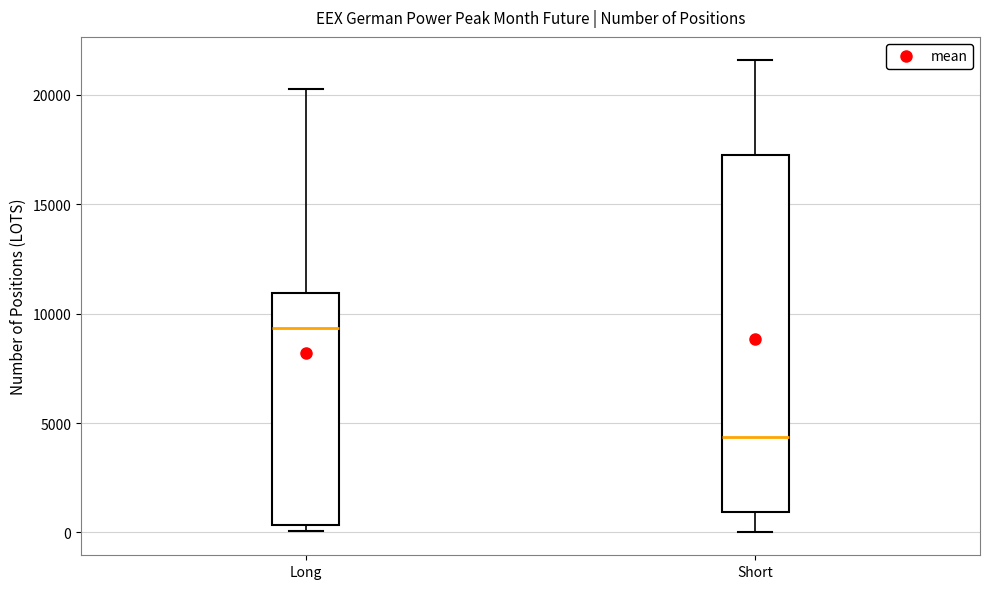

Where is the lower edge of the box for Long on the y-axis? The values are not printed on the chart, so give them approximately, as read against the axis.

500